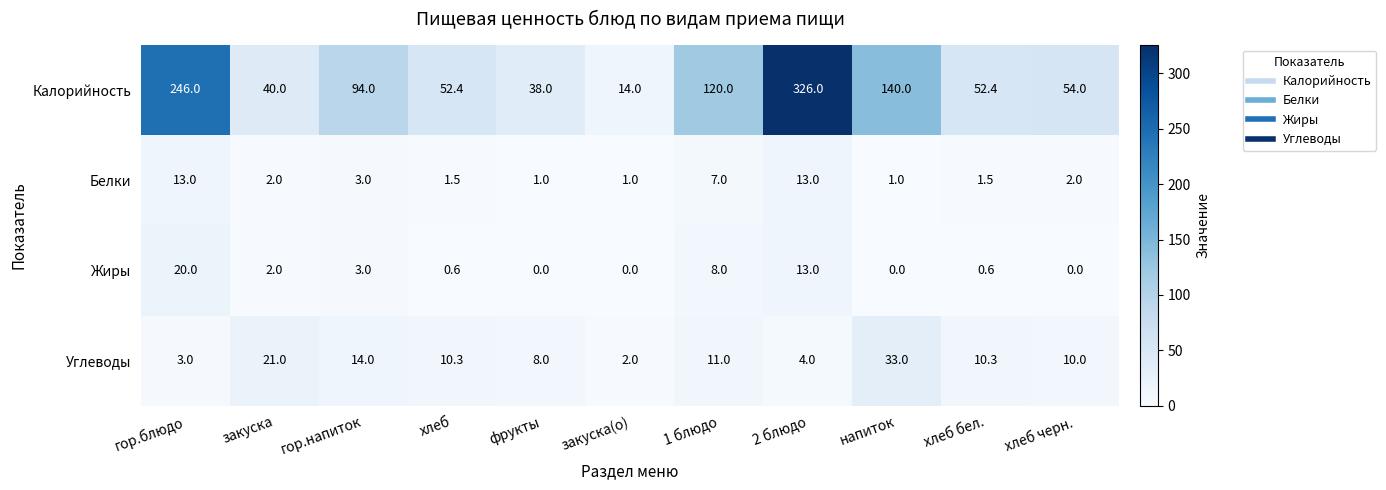

Is the value of Калорийность at гор.блюдо greater than the value of Углеводы at закуска?

Yes